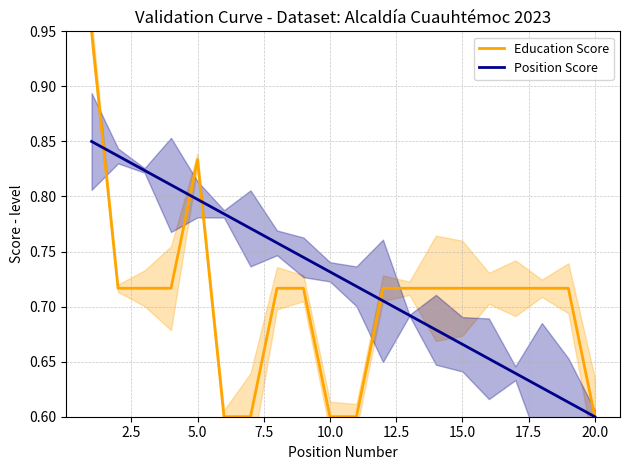

List the series in order of their peak value, lowest first.

Position Score, Education Score